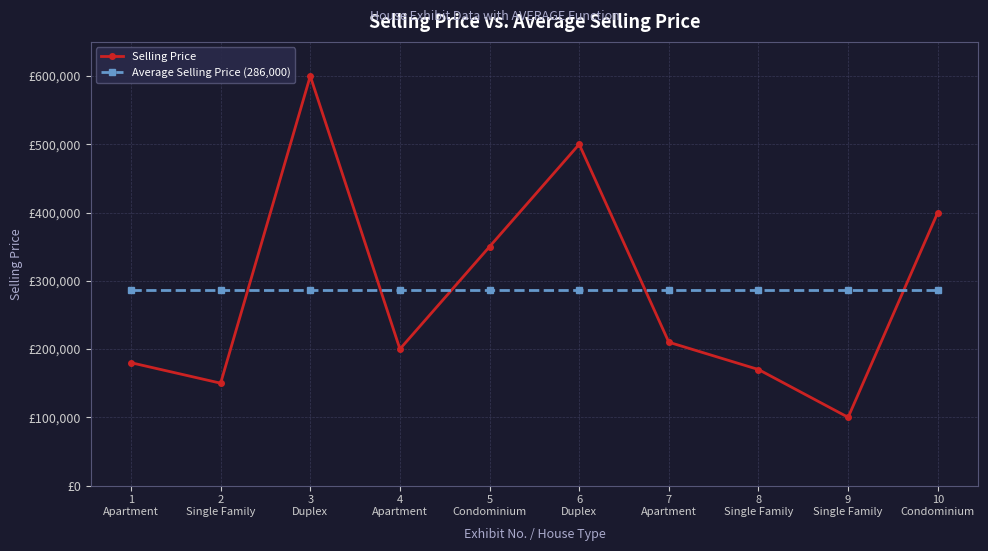

Which label corresponds to the smallest value in the chart?

9
Single Family